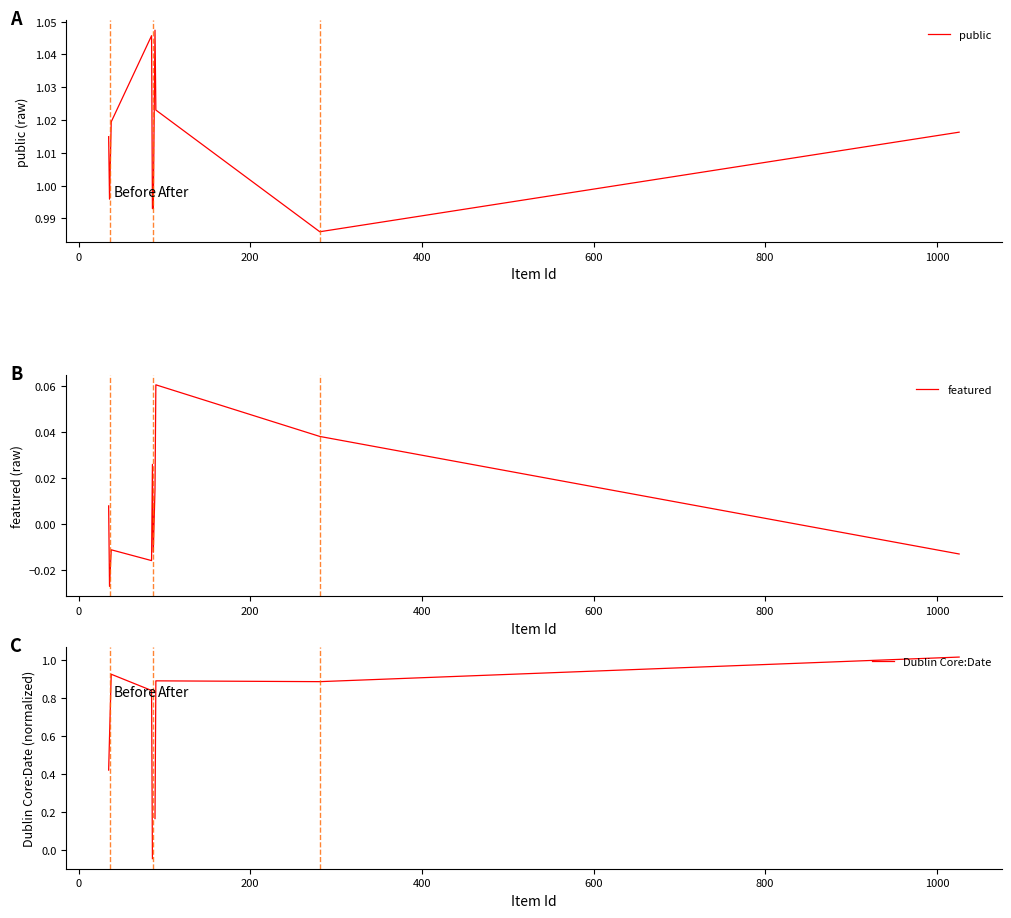

True or false: public has more than 1 interior local peaks.

True